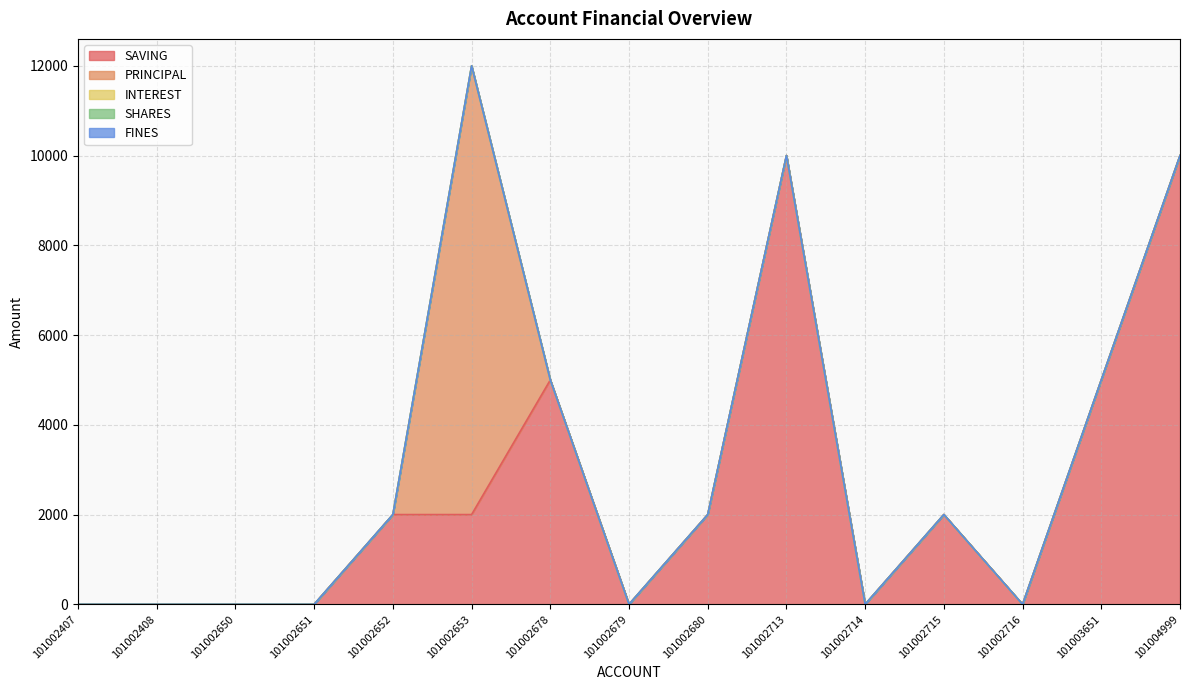

Count the number of data series in this chart.

5